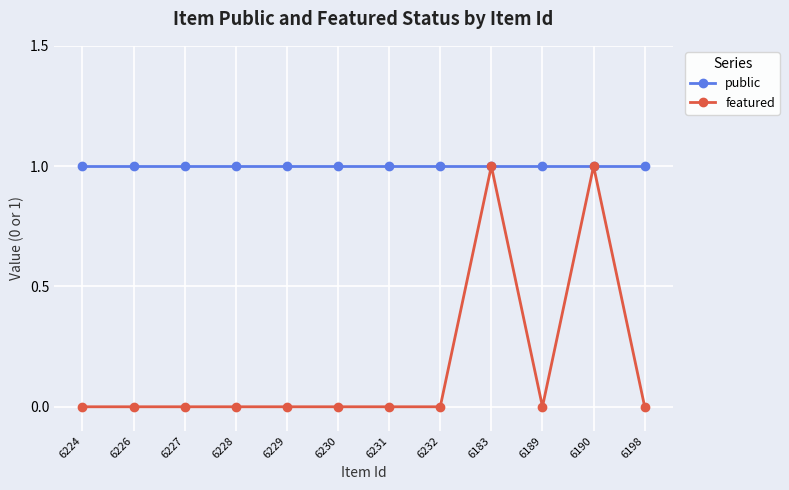

What is the highest value of the public series?

1